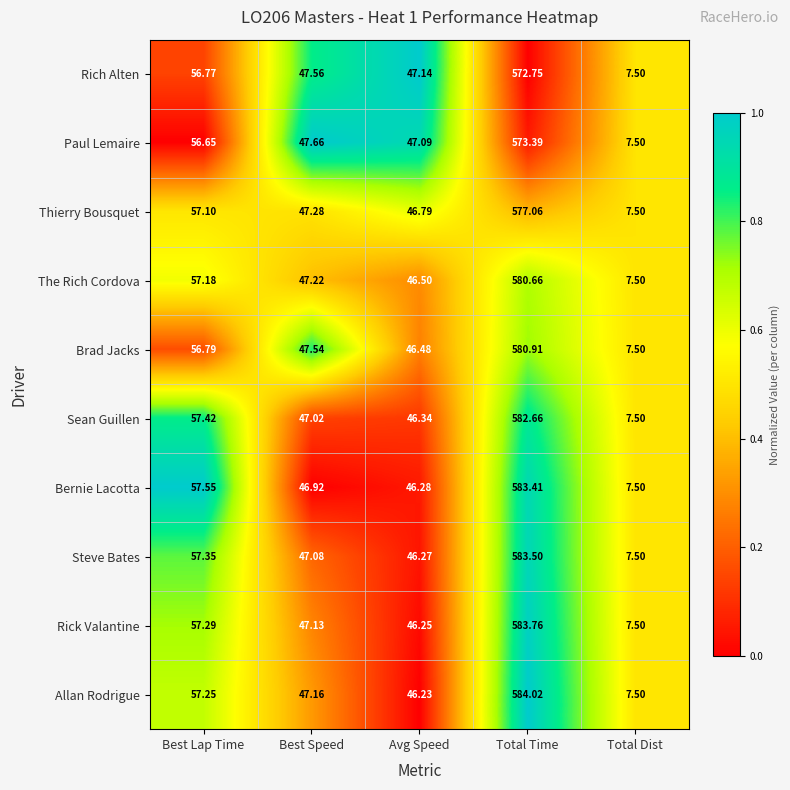

Is the value of Rick Valantine at Total Dist greater than the value of Steve Bates at Total Time?

No